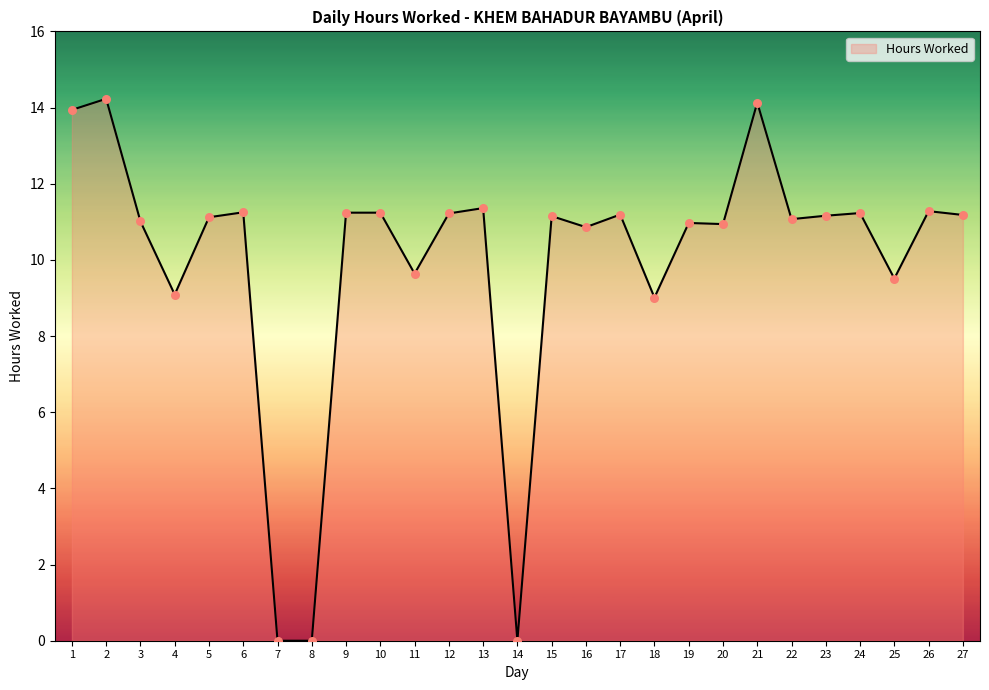

What is the change in value from 4 to 14?

-9.1